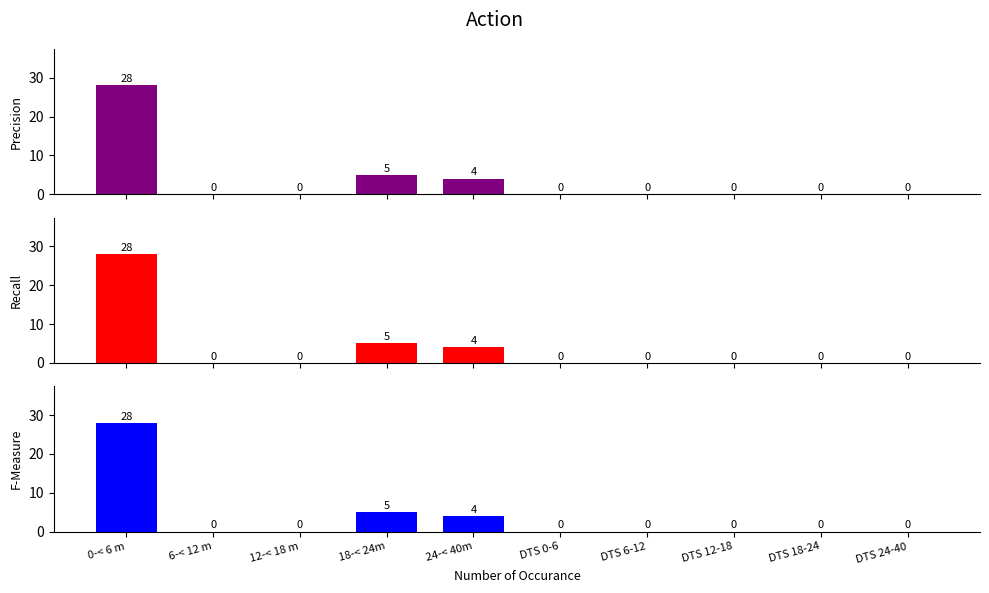

At how many categories does at least one series exceed 23?

1